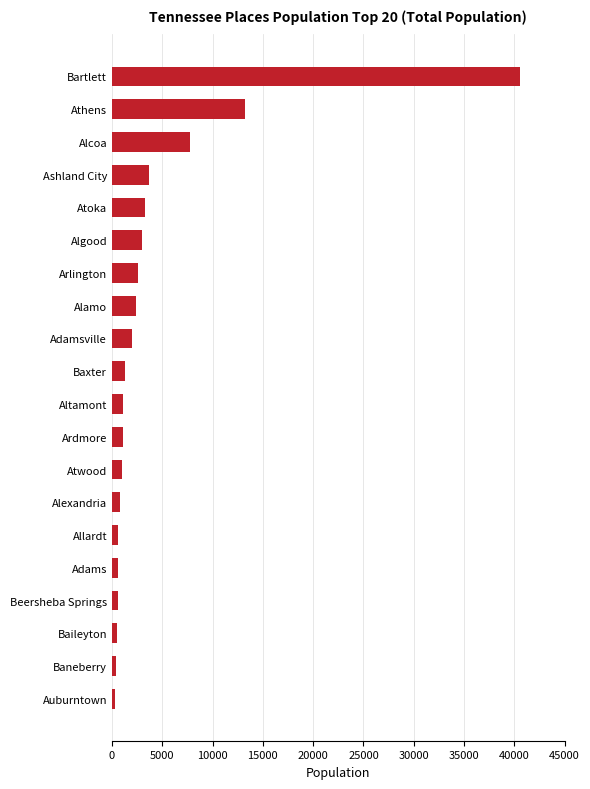

The chart shows a value of 1082 at Ardmore. True or false?

True